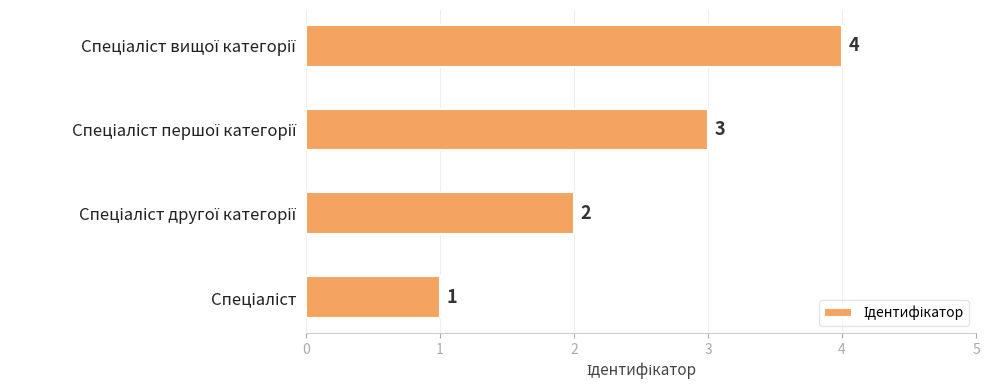

What is the sum of all values?

10